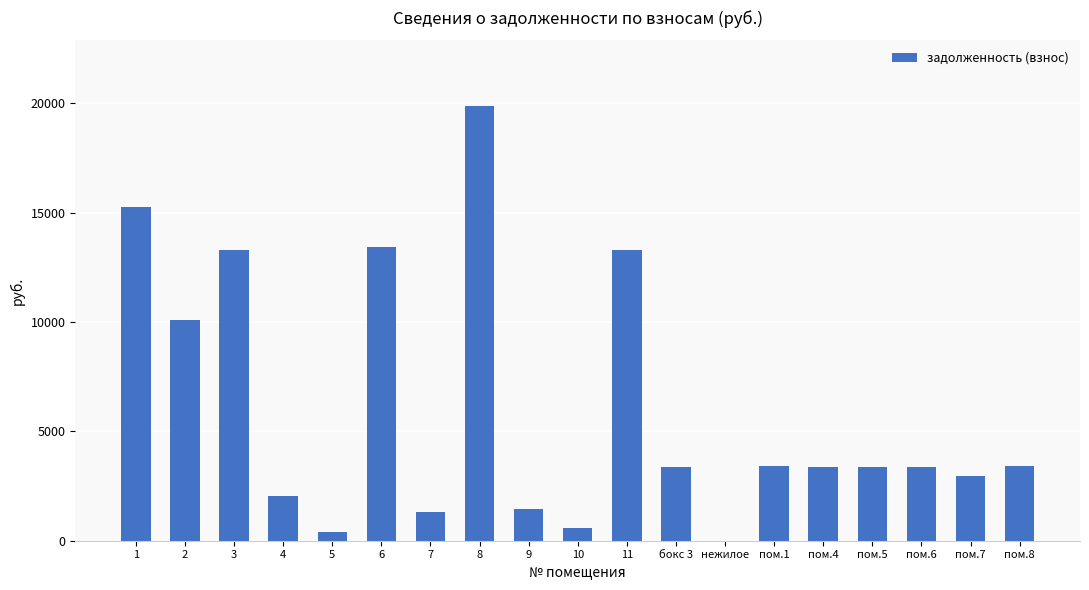

The value at 7 is 1312.2. True or false?

True